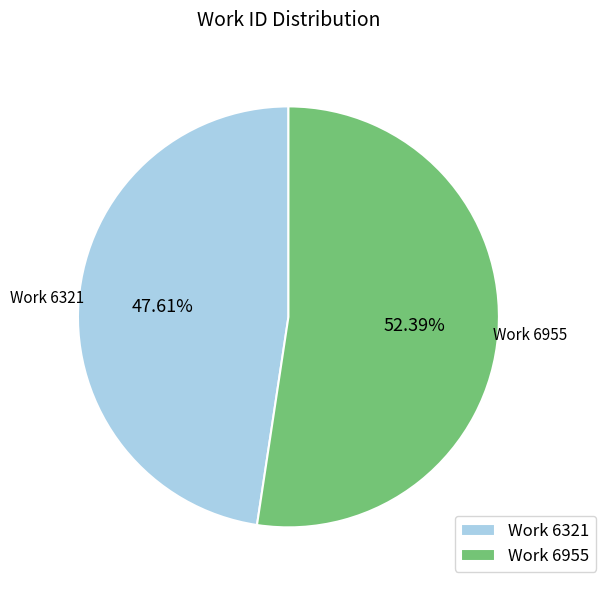

Rank the categories by value from lowest to highest.

Work 6321, Work 6955